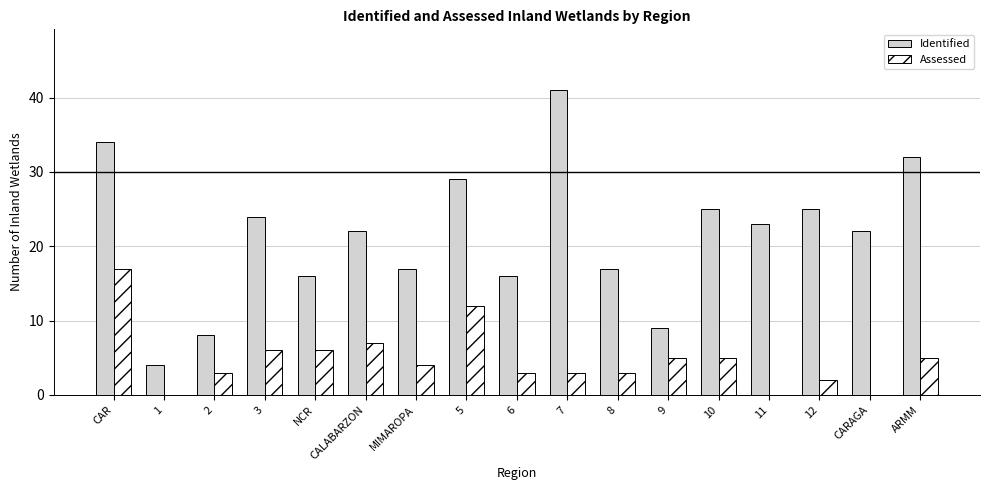

Where does the Assessed series first go above 4?

CAR